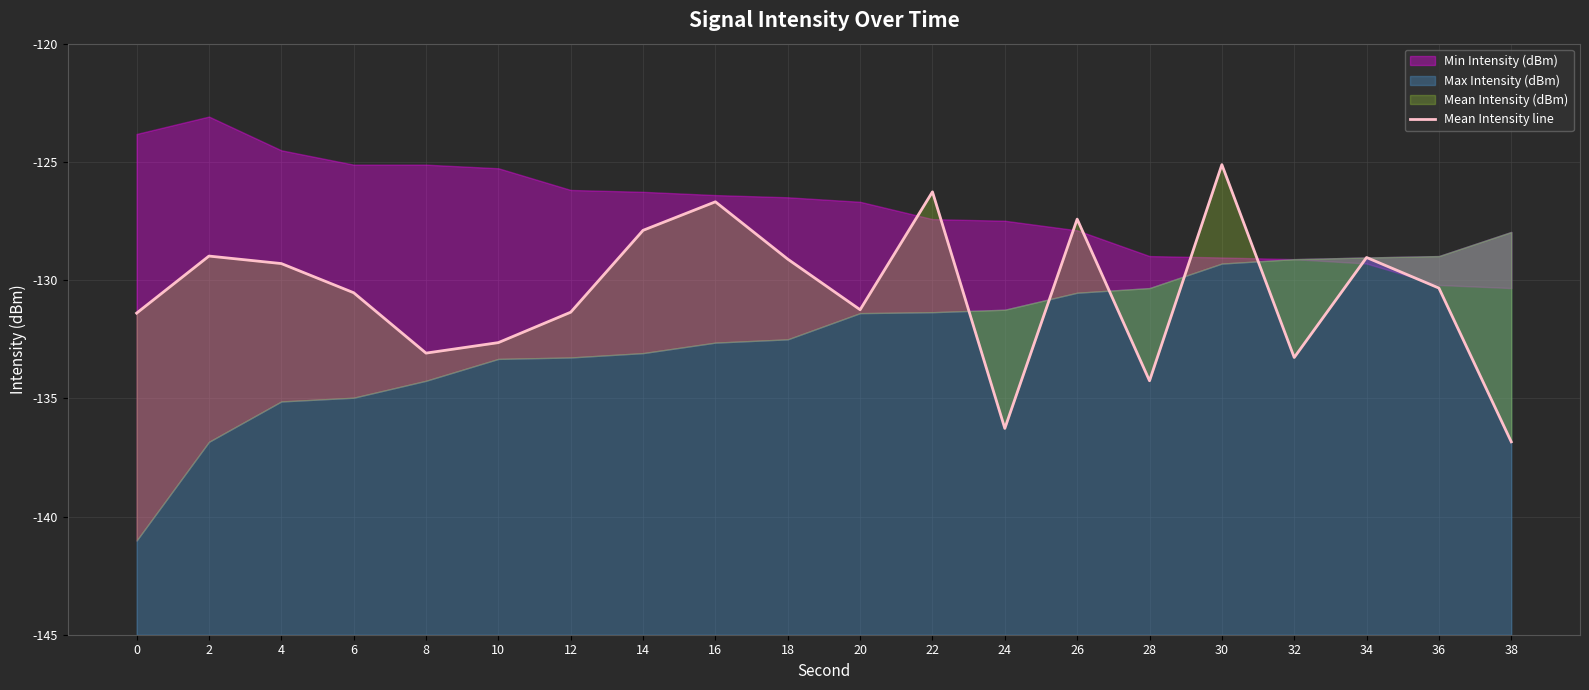

Reading right to left, what are all the values shown in this chart?

38=-136.8	36=-130.3	34=-129.0	32=-133.3	30=-125.1	28=-134.3	26=-127.4	24=-136.3	22=-126.3	20=-131.3	18=-129.1	16=-126.7	14=-127.9	12=-131.4	10=-132.6	8=-133.1	6=-130.5	4=-129.3	2=-129.0	0=-131.4